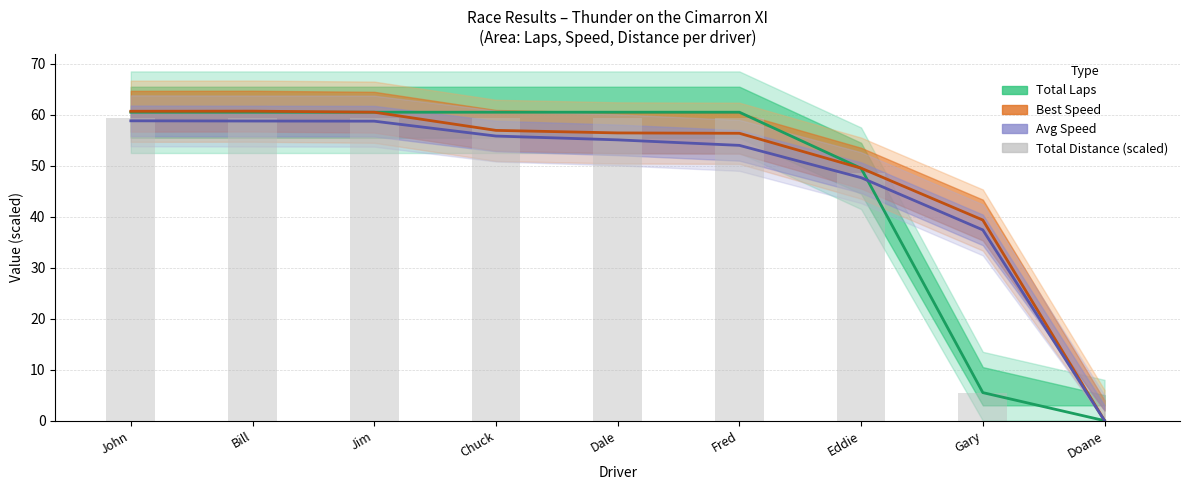

What is the difference between the maximum and minimum values?

59.4